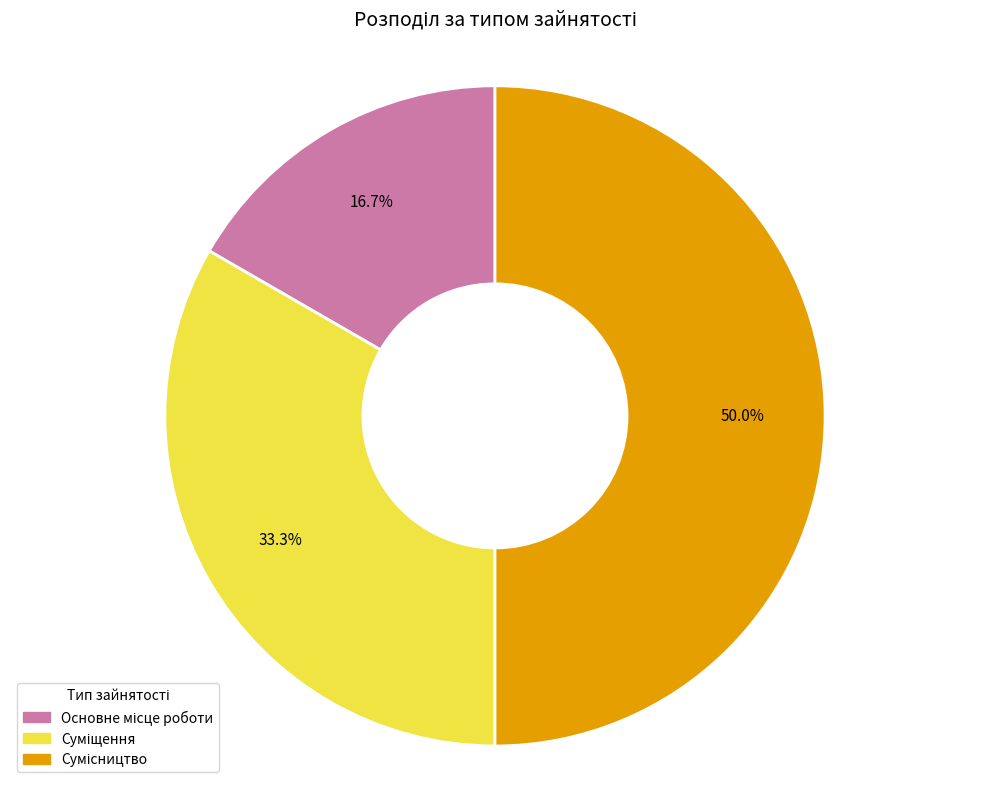

How many segments does this pie chart have?

3